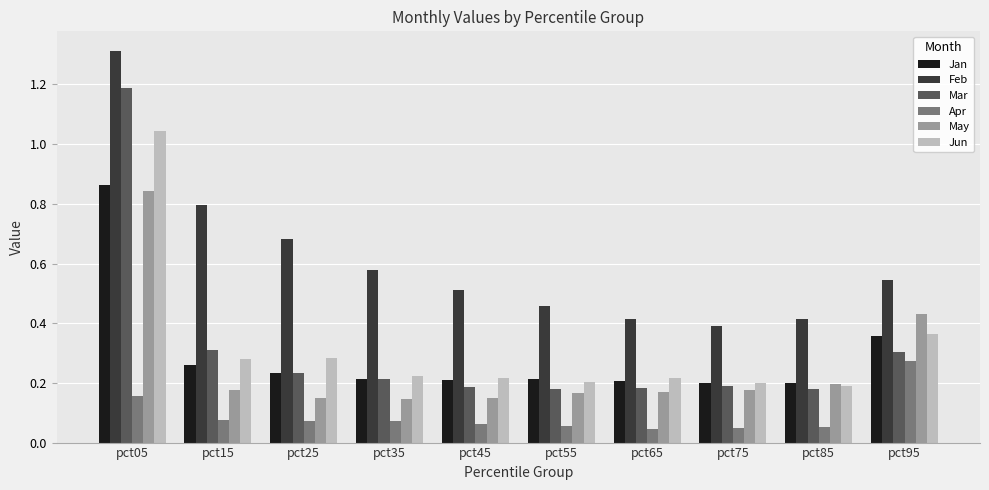

Is it true that May equals 0.2 at pct85?

True